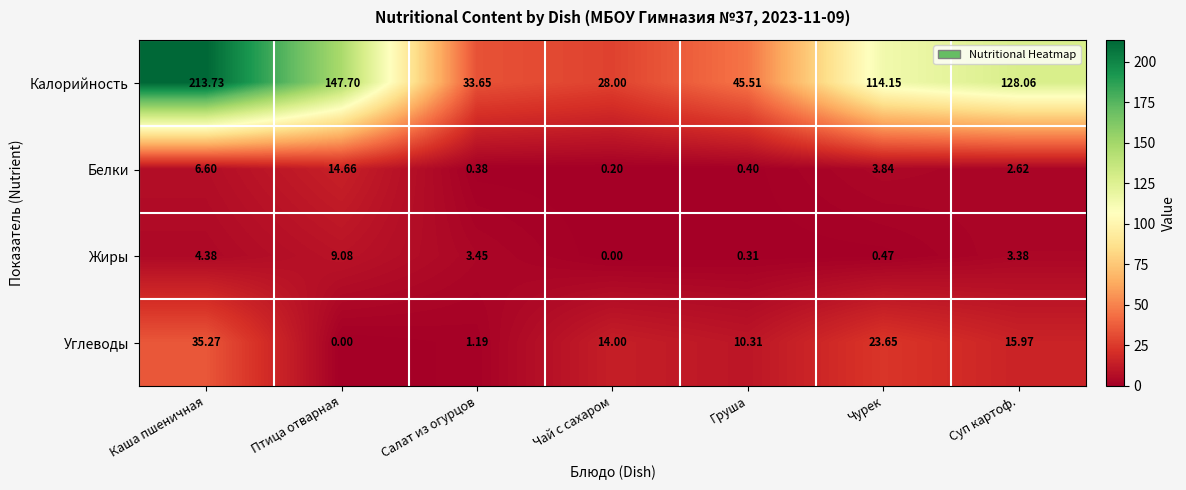

Which series has the widest spread of values?

Калорийность